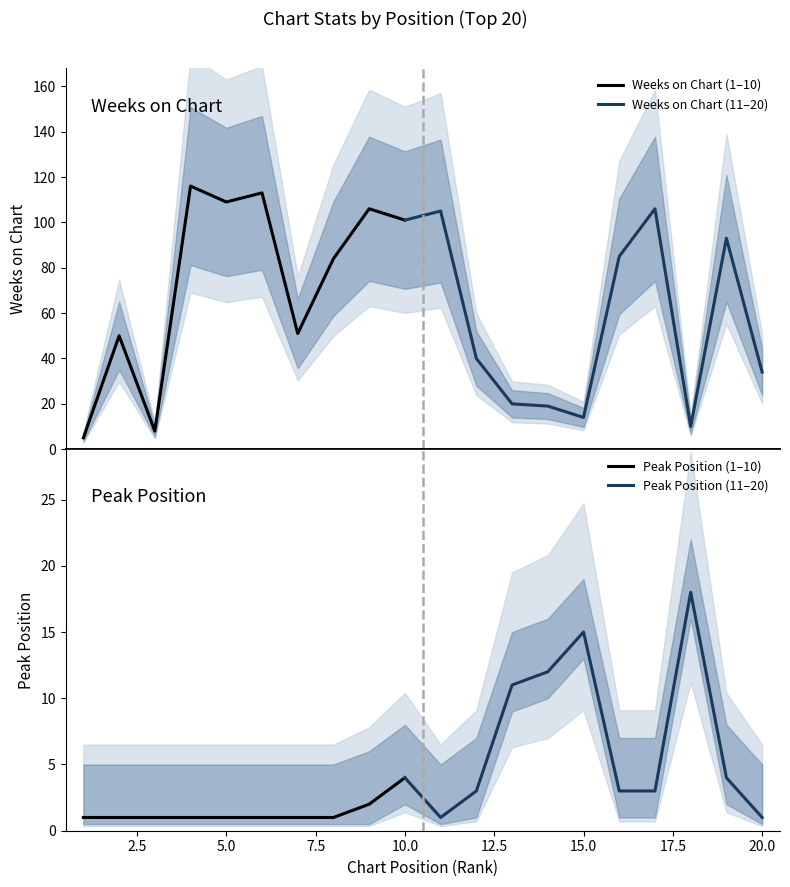

At how many categories does at least one series exceed 91?

8